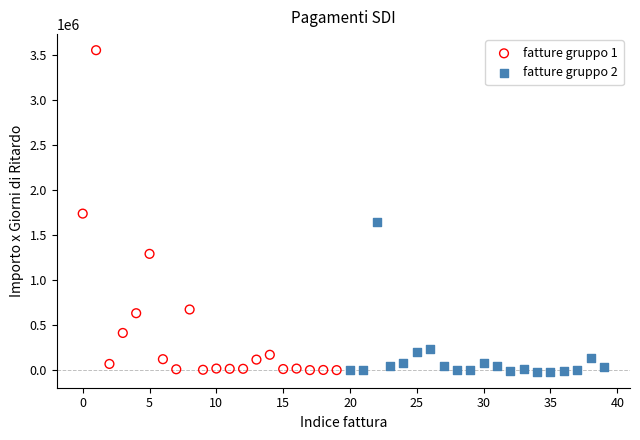

Which series has the largest Y range (max minus min)?

fatture gruppo 1